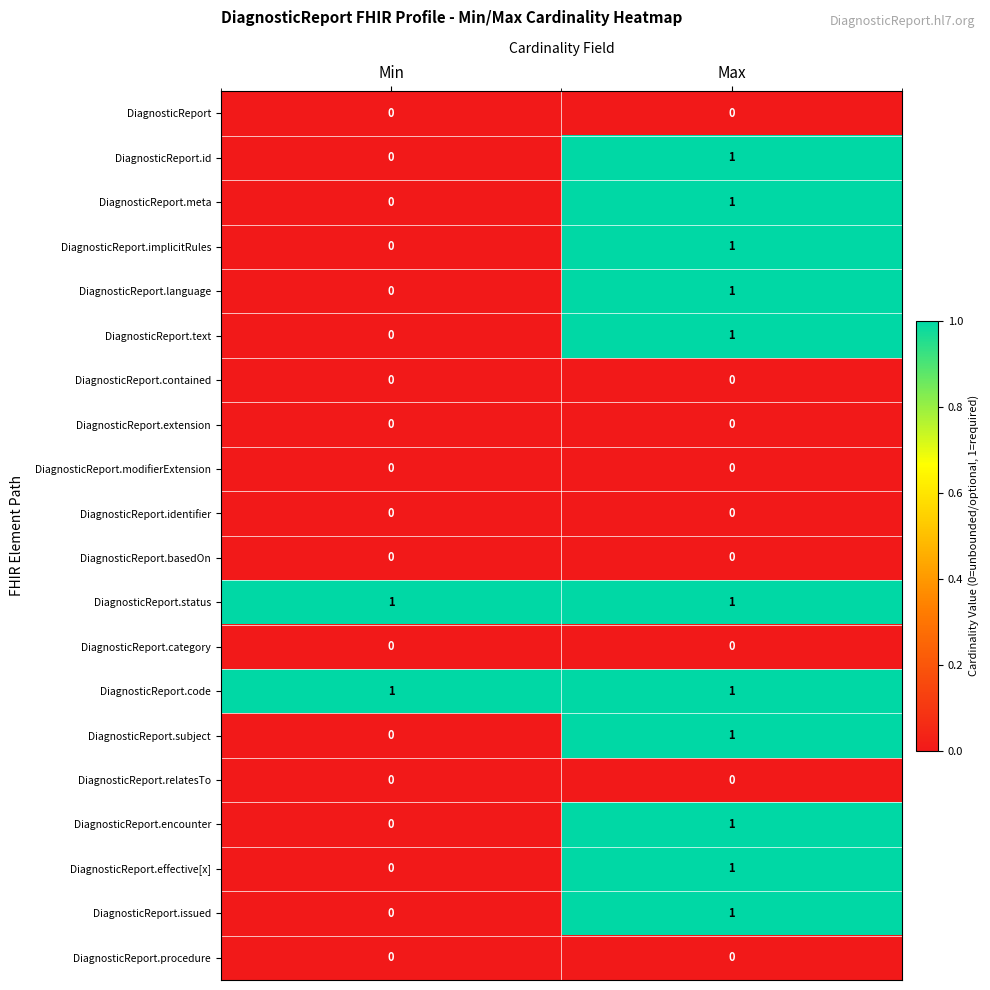

What is the total value across all series at Max?

11